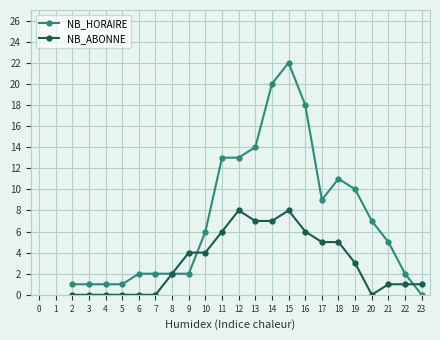

The NB_HORAIRE series shows 8 at 10. True or false?

False